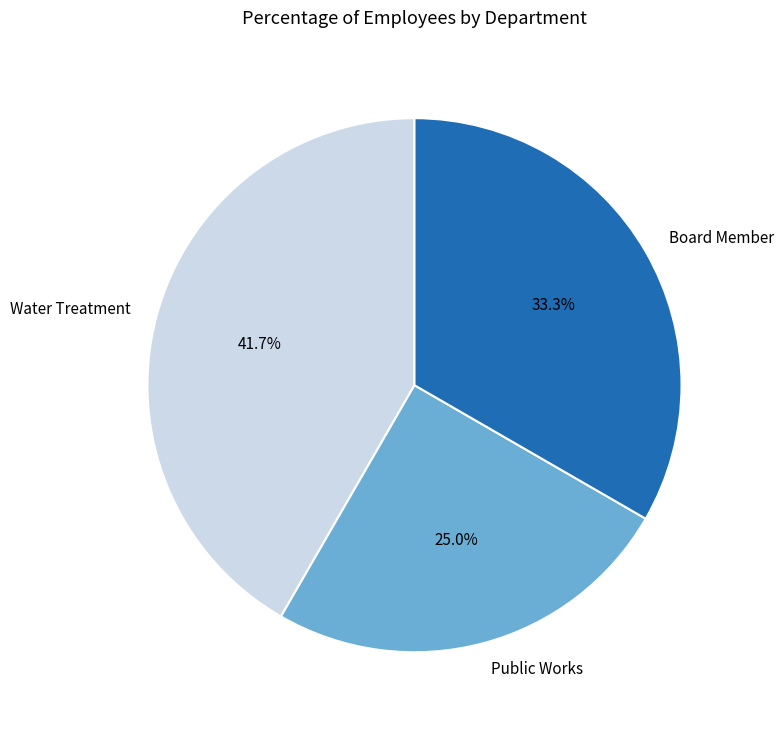

Count the number of slices in the pie.

3